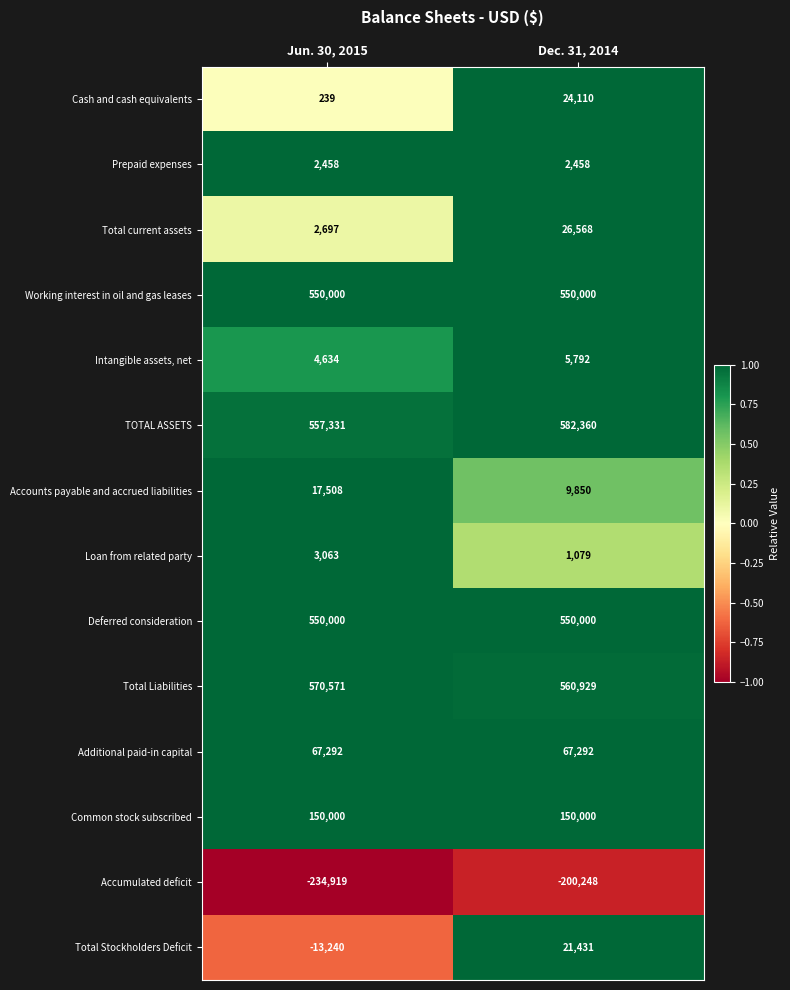

What is the lowest value of the Common stock subscribed series?

150000